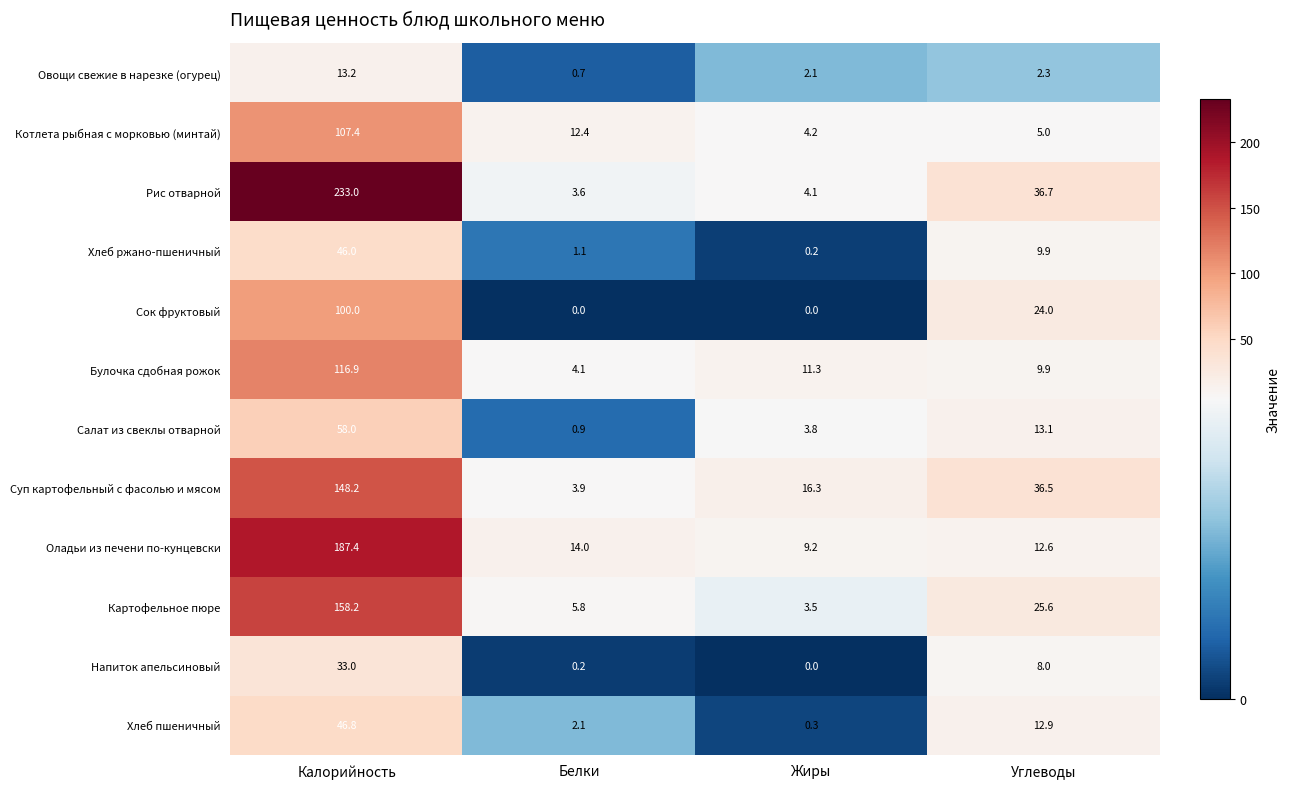

Which series has the widest spread of values?

Рис отварной